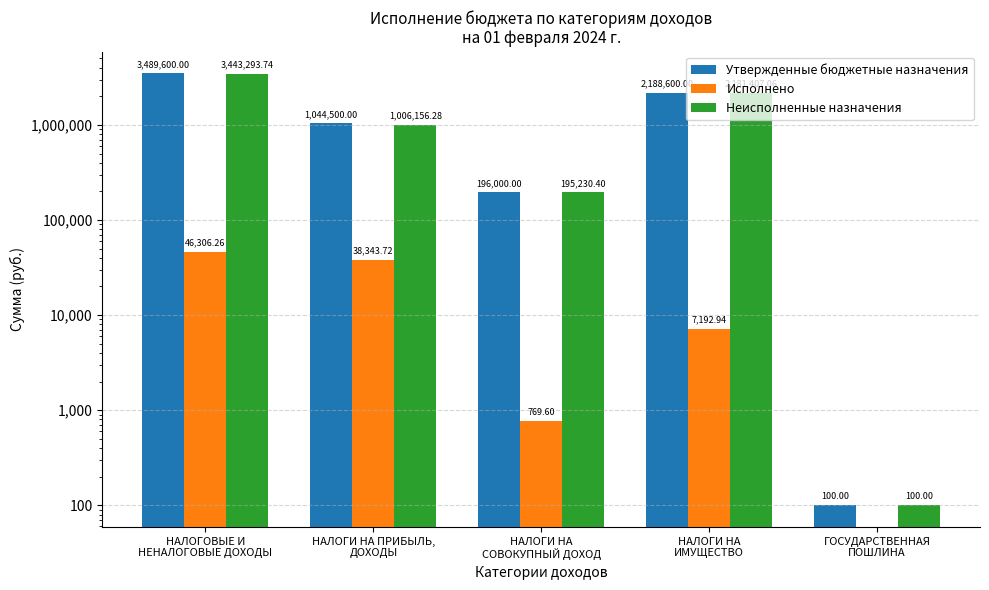

How many values in the Исполнено series are below 7192?

2